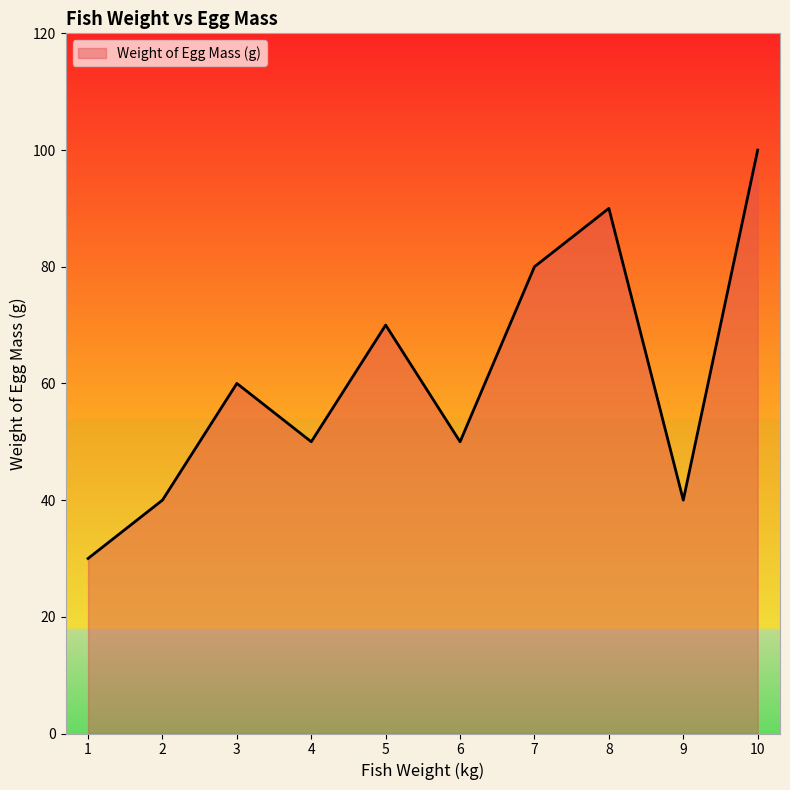

What is the sum of the values at 5 and 10?

170